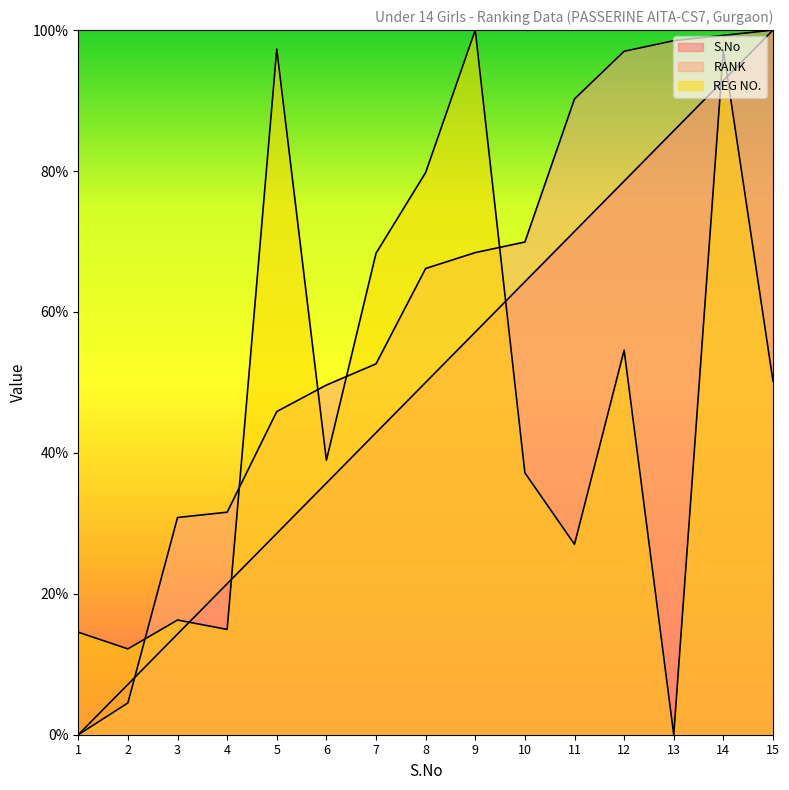

What is the value of the S.No point at the 6th from the left?

35.7